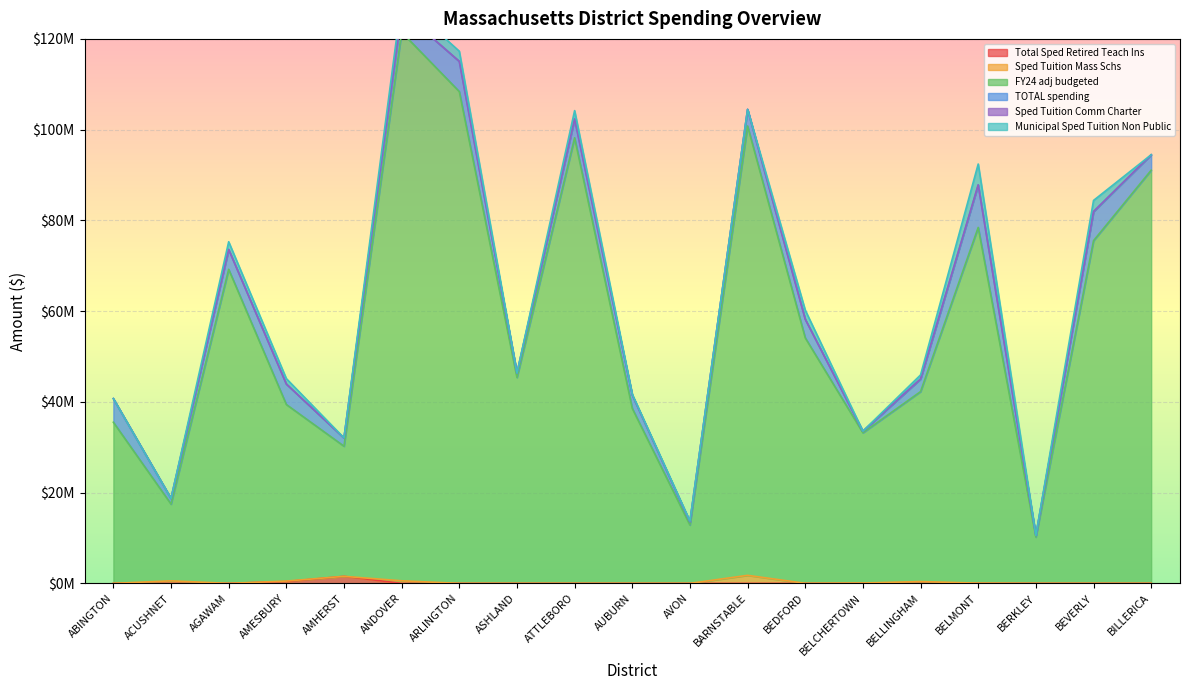

How many distinct data groups are displayed?

6